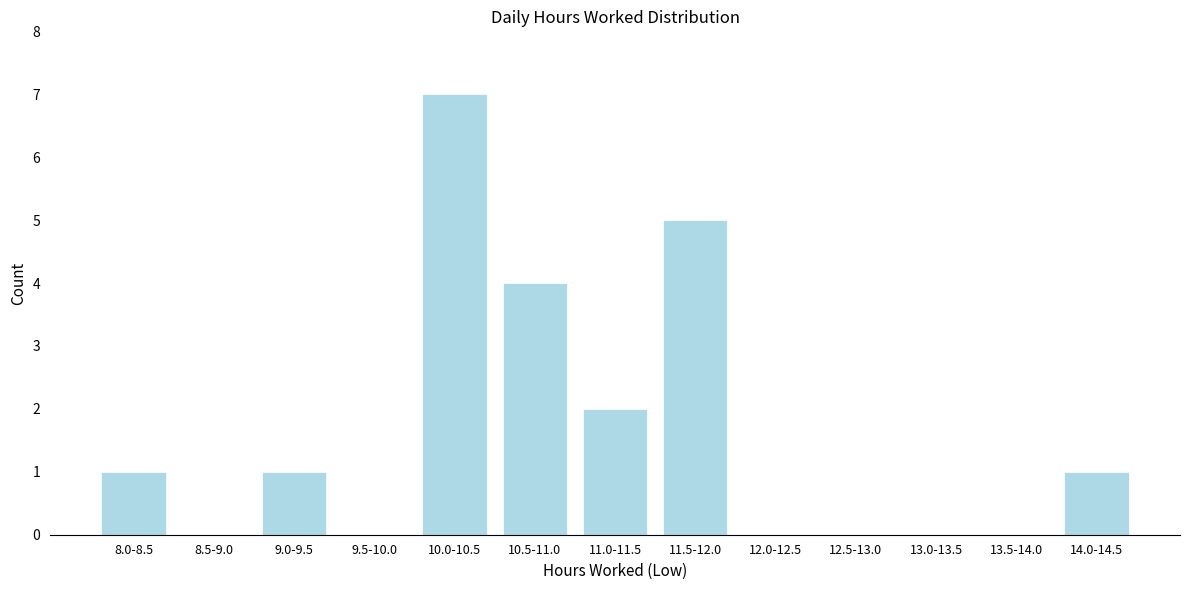

Reading right to left, list all the values displayed in this chart.

14.0-14.5=1	13.5-14.0=0	13.0-13.5=0	12.5-13.0=0	12.0-12.5=0	11.5-12.0=5	11.0-11.5=2	10.5-11.0=4	10.0-10.5=7	9.5-10.0=0	9.0-9.5=1	8.5-9.0=0	8.0-8.5=1